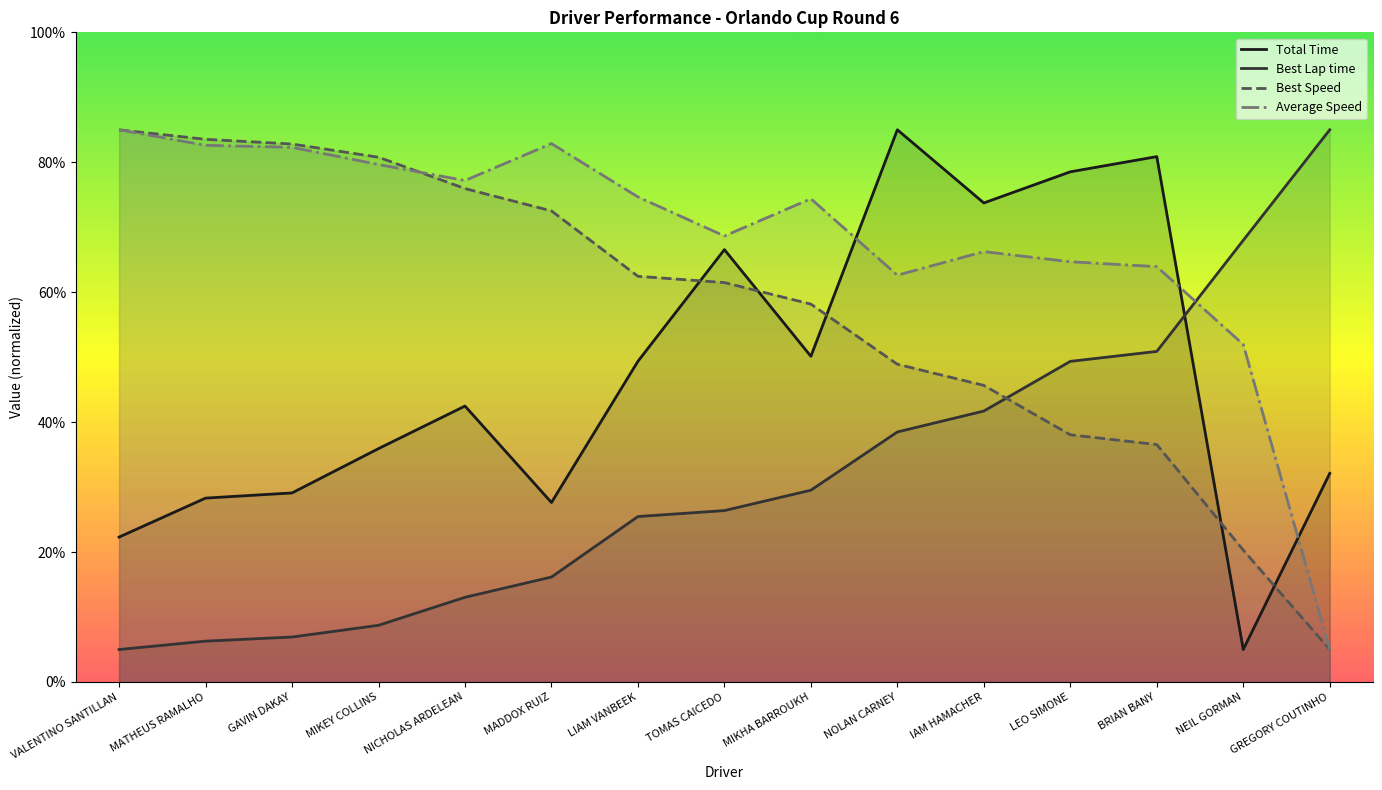

What is the value of the Average Speed point at the 4th from the left?

79.7